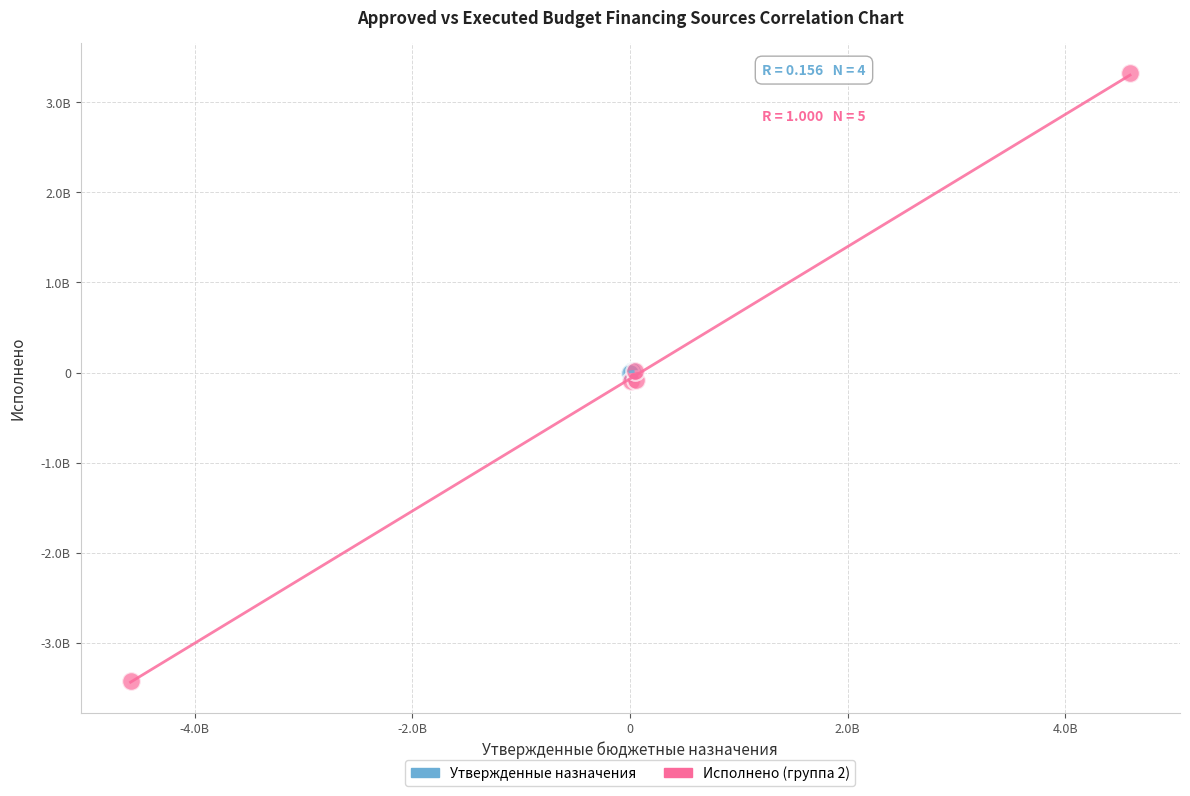

What are all the series names shown in the legend?

Утвержденные назначения, Исполнено (группа 2)